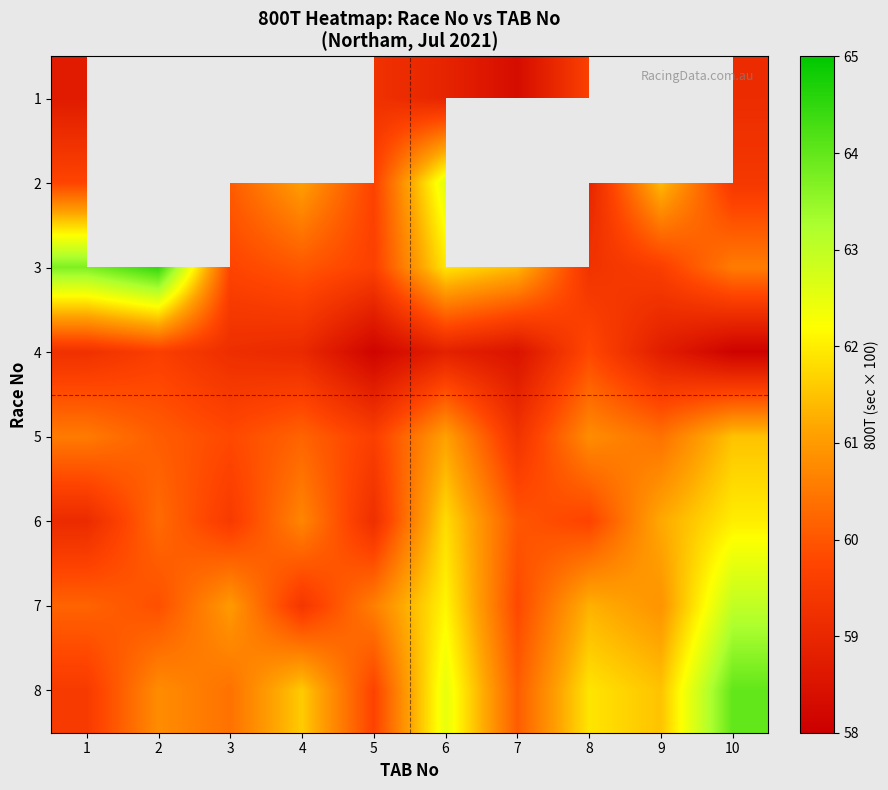

At which label does 7 reach its peak?

10